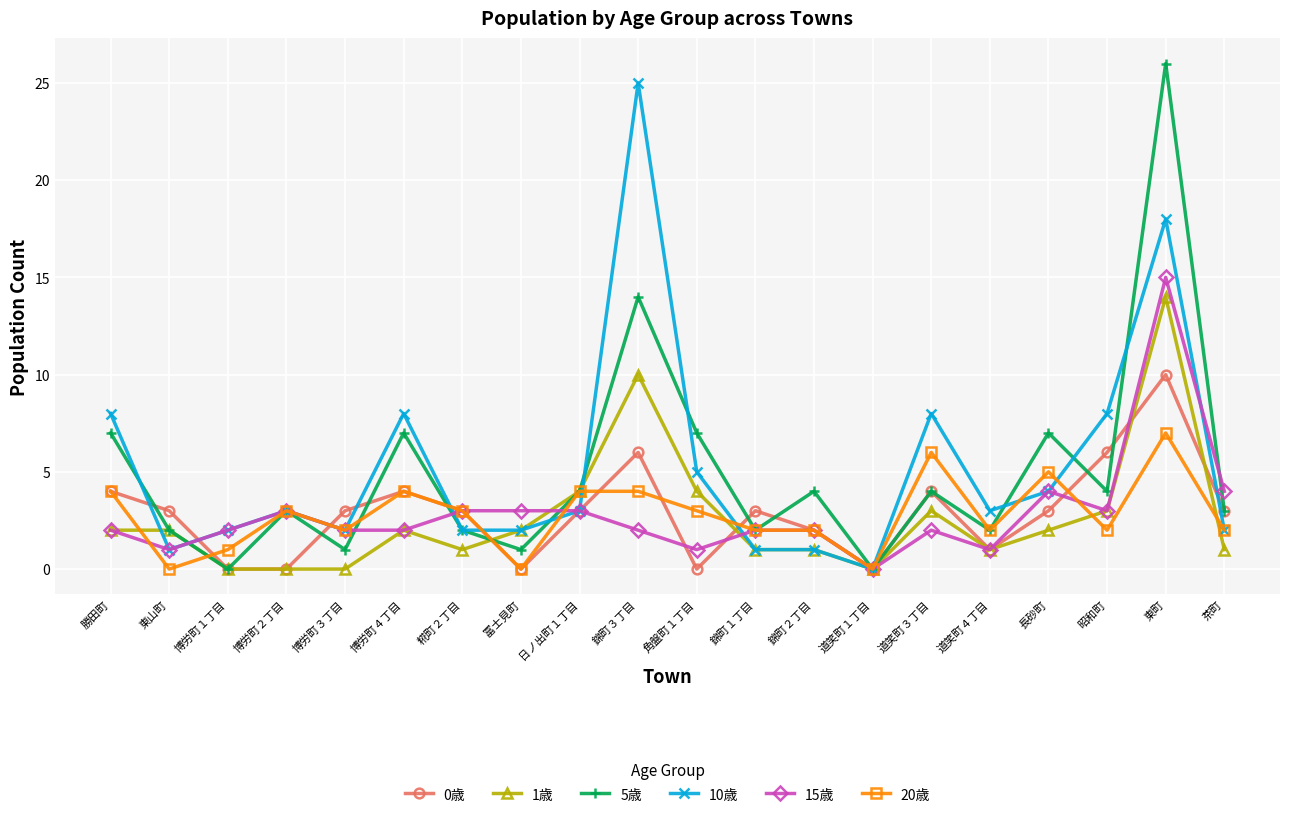

List the series in order of their peak value, highest first.

5歳, 10歳, 15歳, 1歳, 0歳, 20歳